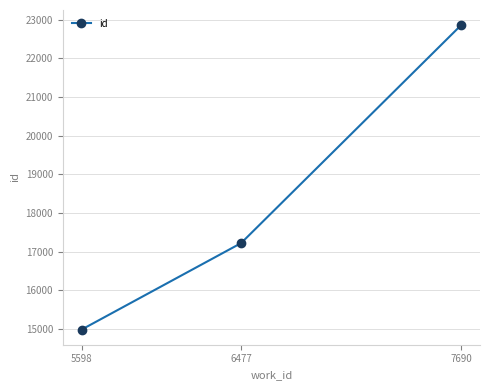

How many values are below 17220?

1